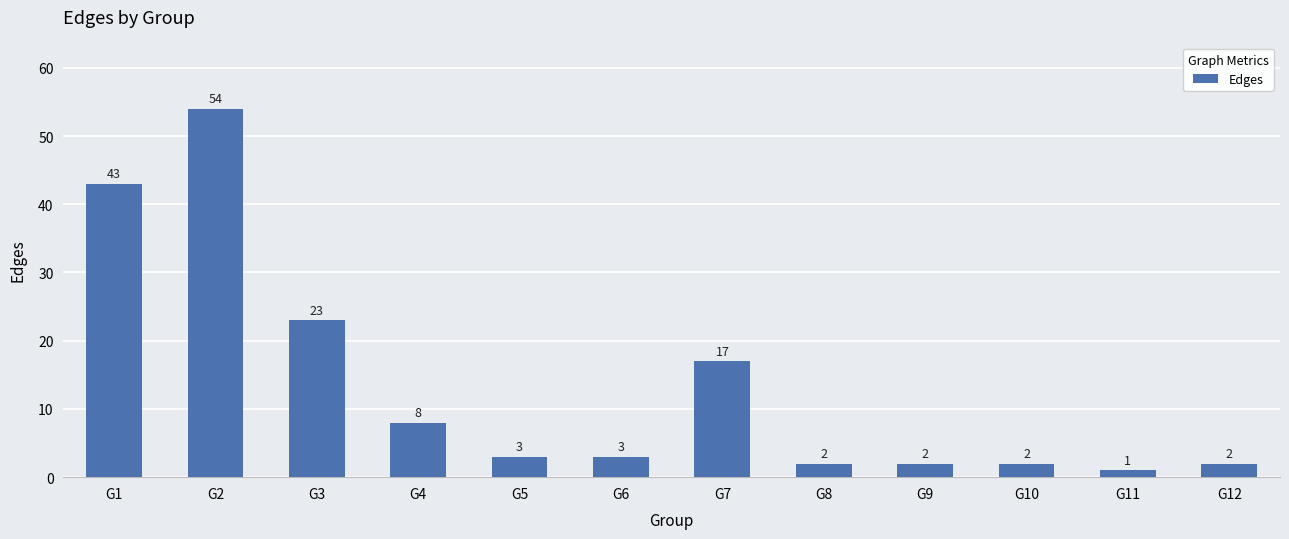

Reading left to right, extract all data points from this chart.

G1=43	G2=54	G3=23	G4=8	G5=3	G6=3	G7=17	G8=2	G9=2	G10=2	G11=1	G12=2